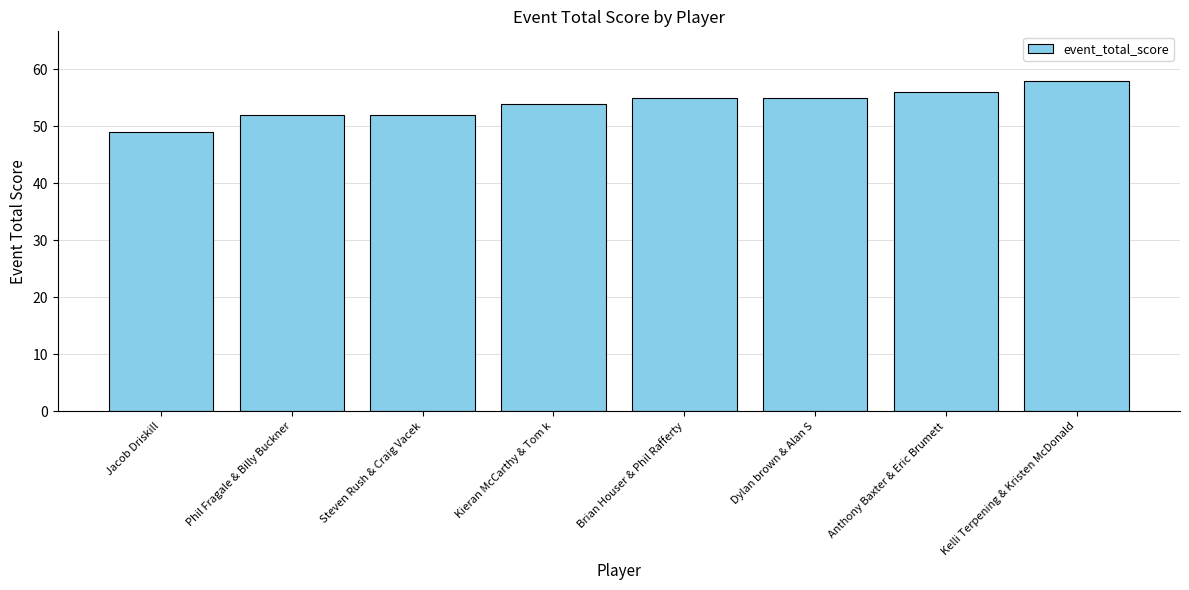

Is it true that the value at Phil Fragale & Billy Buckner is 52?

True